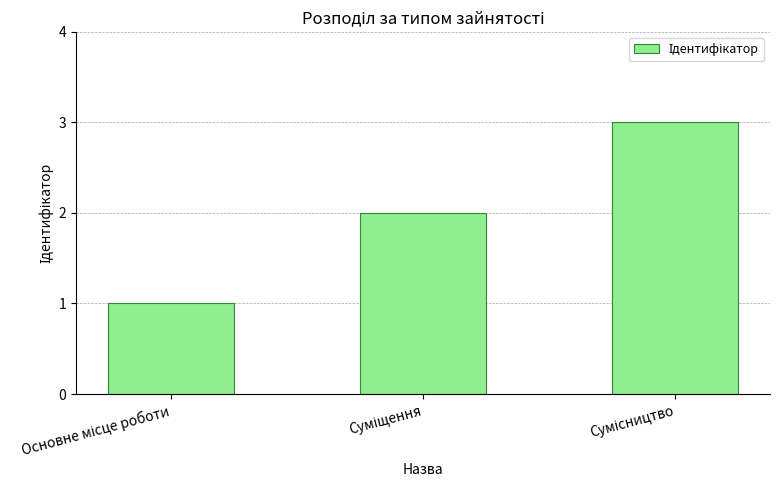

What is the difference between the maximum and minimum values?

2